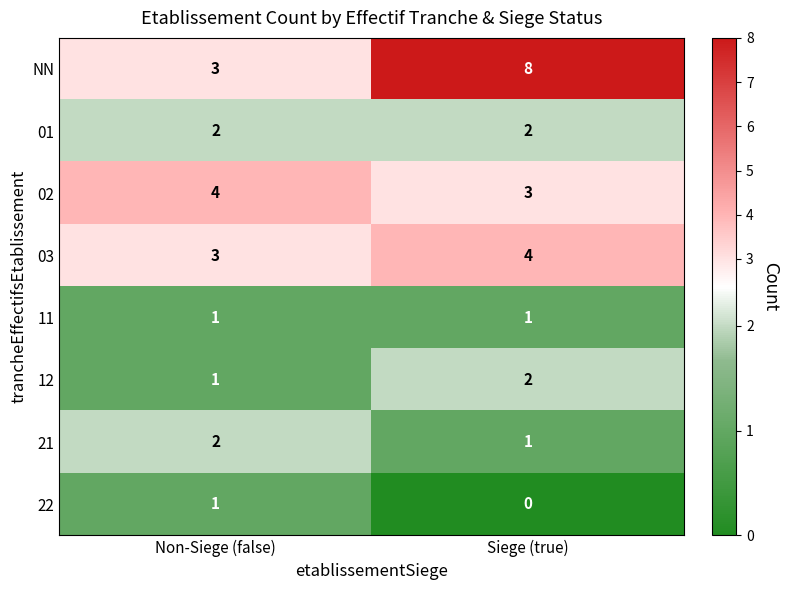

True or false: 02 has a value of 4 at Non-Siege (false).

True